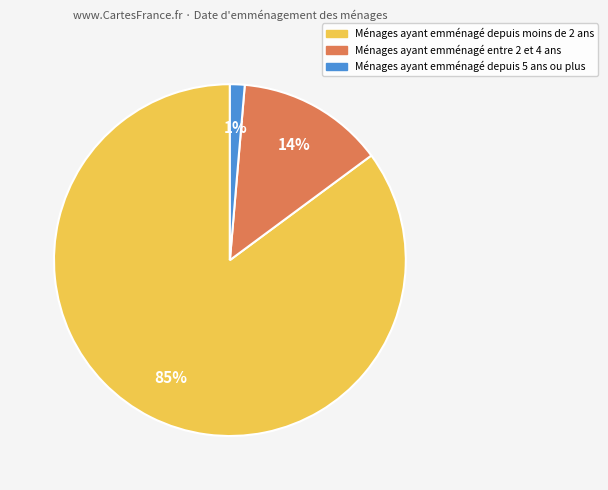

Does any single category account for the majority?

Yes